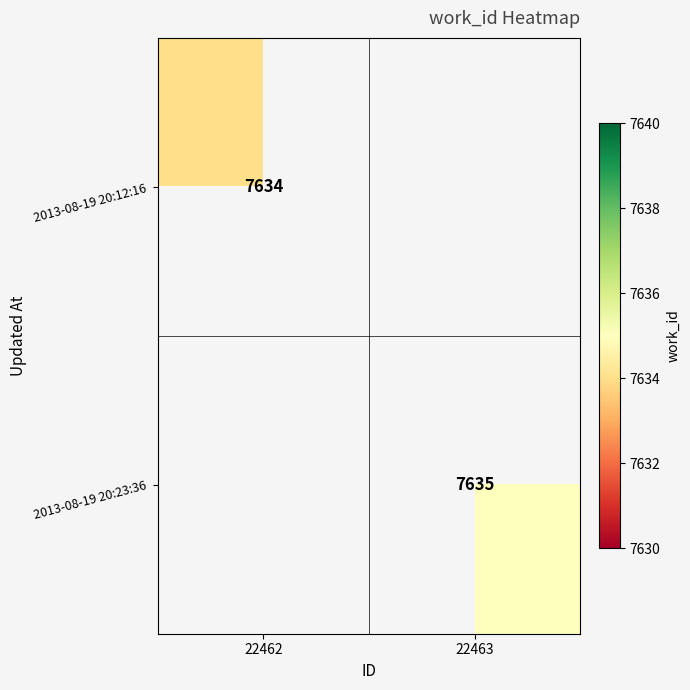

The 2013-08-19 20:12:16 series shows 7634 at 22462. True or false?

True